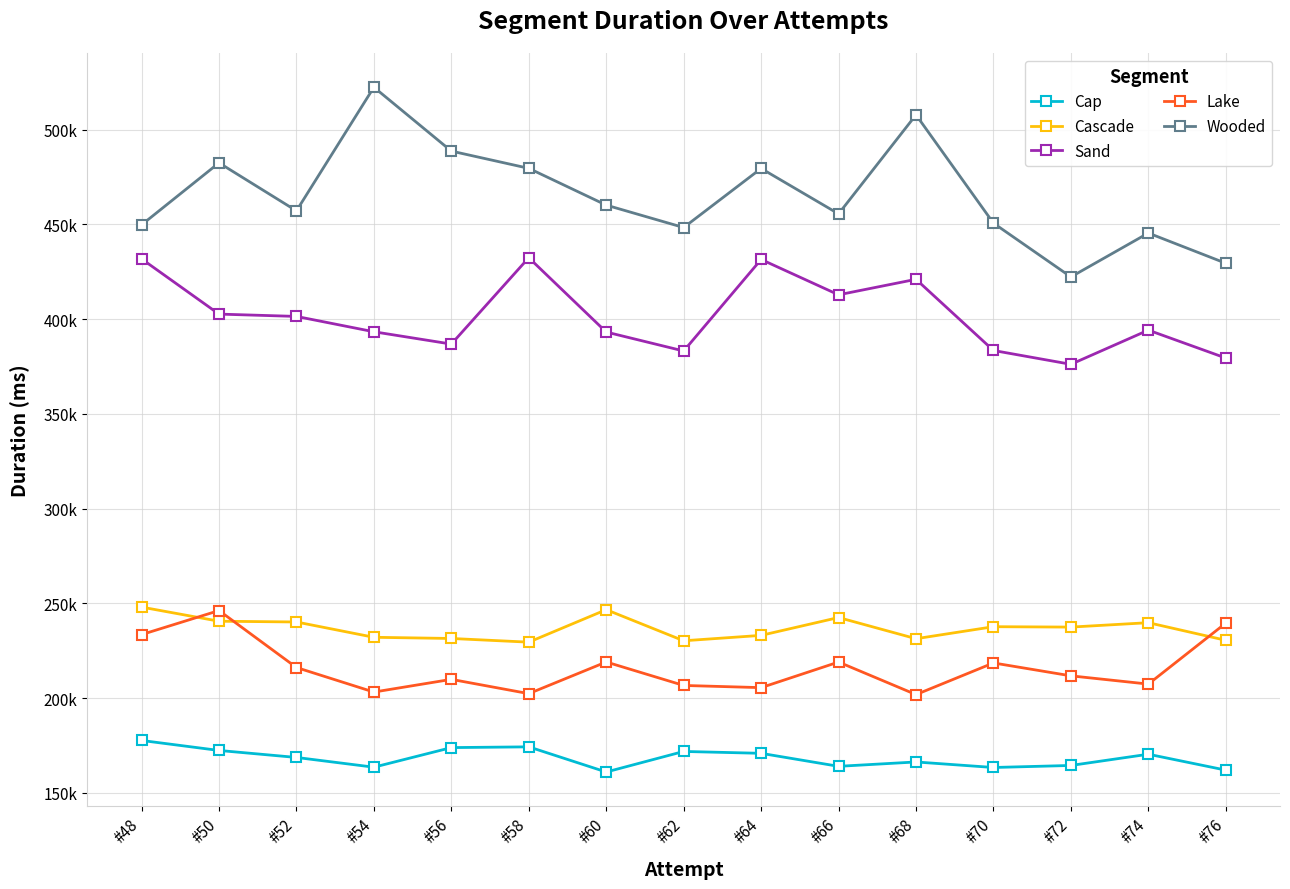

What is the minimum value for Sand?

376111